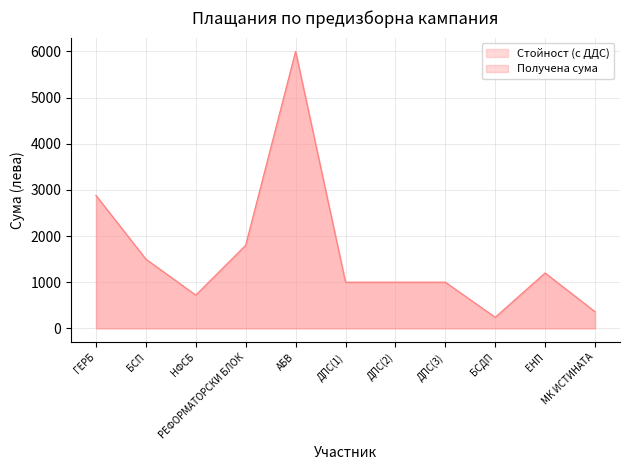

At which category does Получена сума reach its first local peak?

АБВ